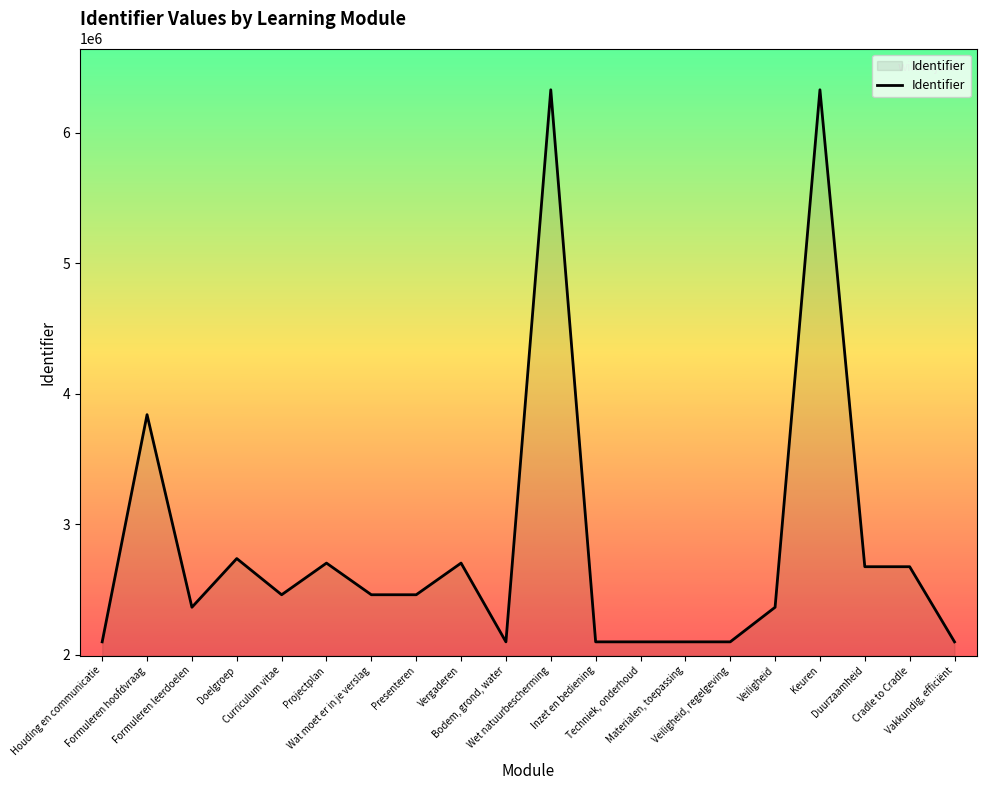

What is the difference between the maximum and minimum values?

4231452